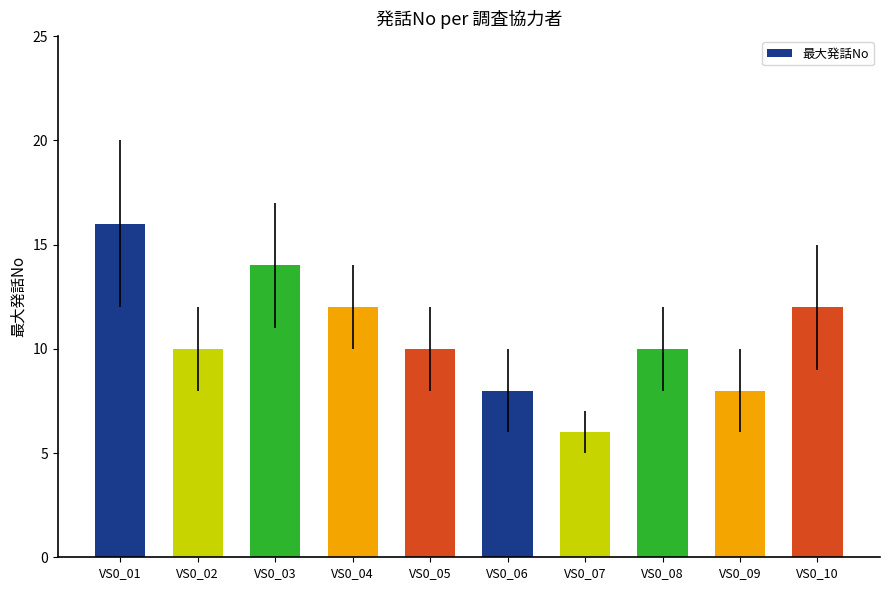

The chart shows a value of 8 at VS0_07. True or false?

False